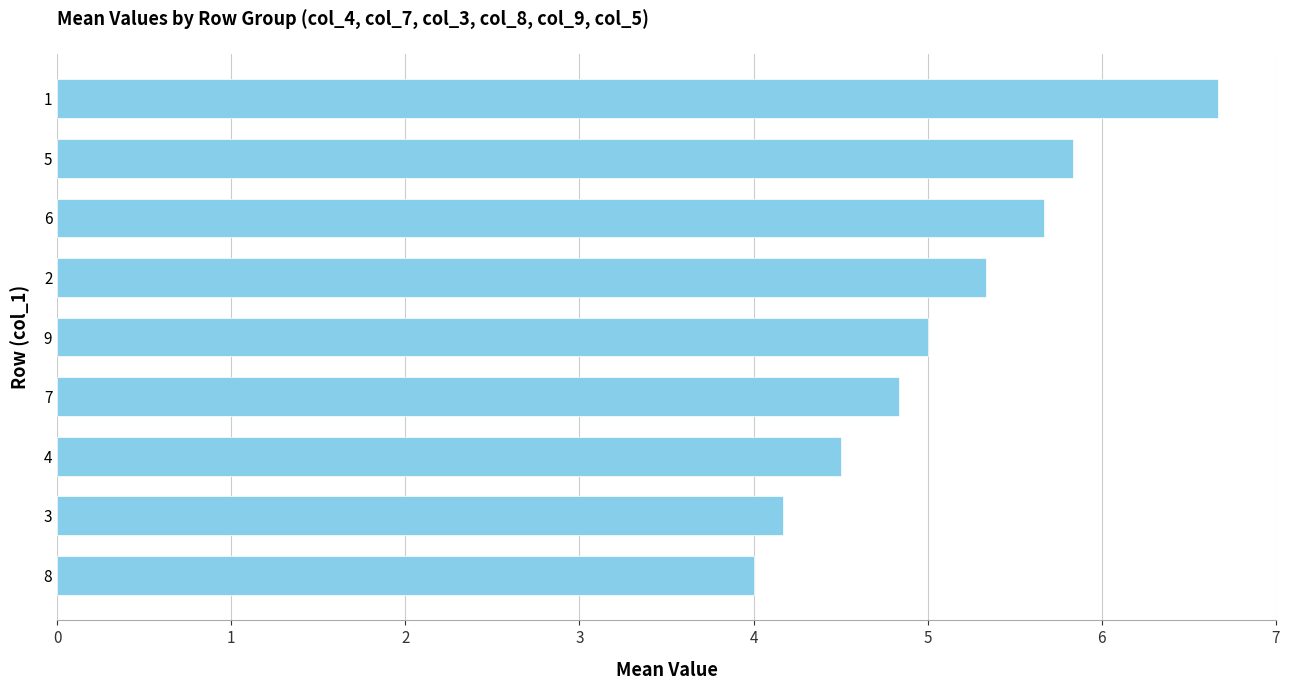

Does the chart contain stacked bars?

No